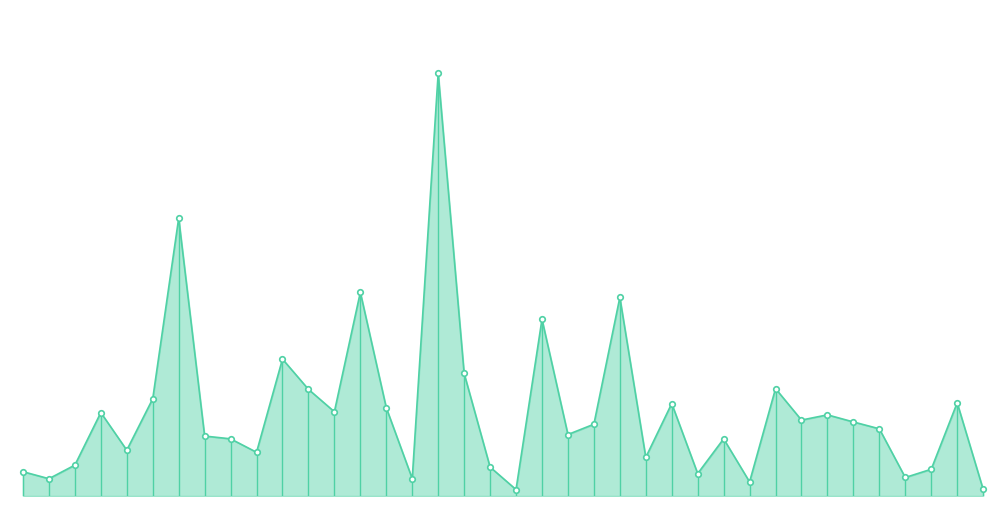

Does the chart have visible grid lines?

No